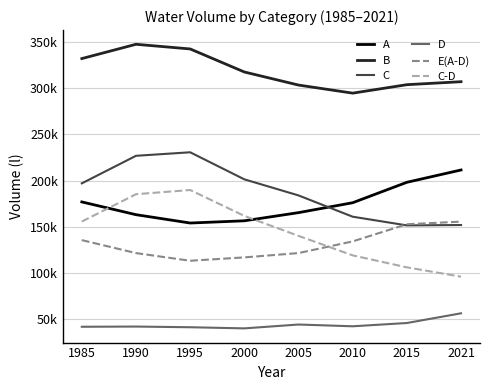

Reading right to left, extract all data points from this chart.

A: 211444	198073	175928	165186	156325	153918	162969	176804
B: 307176	303931	294756	303522	317700	342681	347738	332227
C: 151748	151350	160764	183853	201299	230632	226814	196933
D: 56016	45492	41936	43859	39672	40912	41645	41431
E(A-D): 155428	152581	133992	121327	116653	113006	121324	135373
C-D: 95732	105858	118828	139994	161627	189720	185169	155502